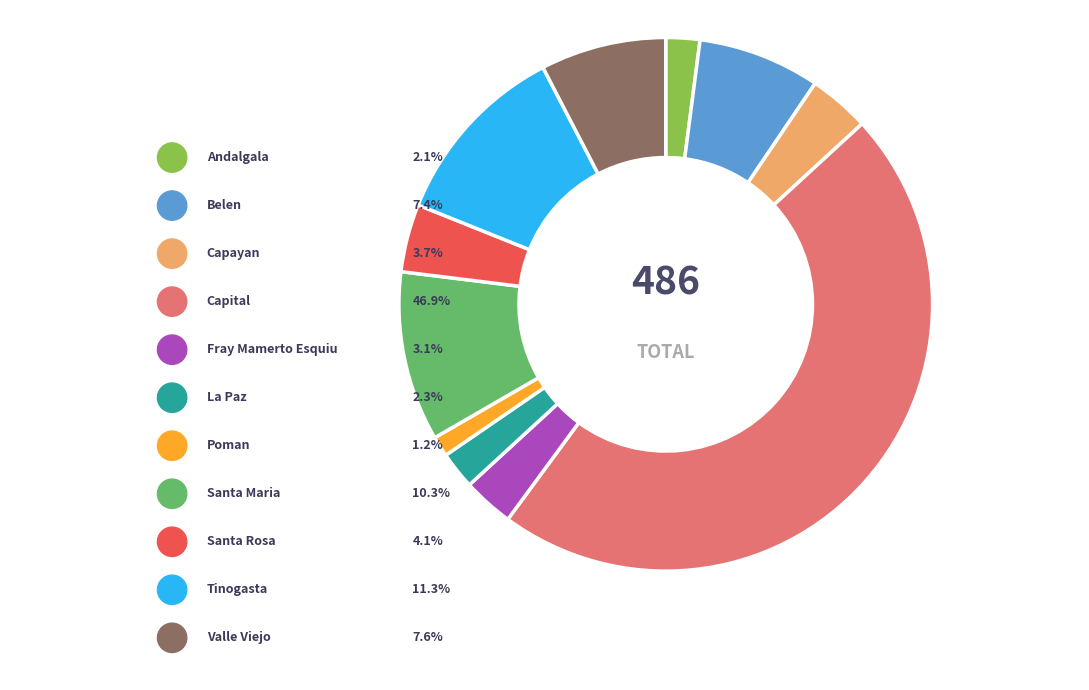

Does Santa Maria represent more than half of the total?

No